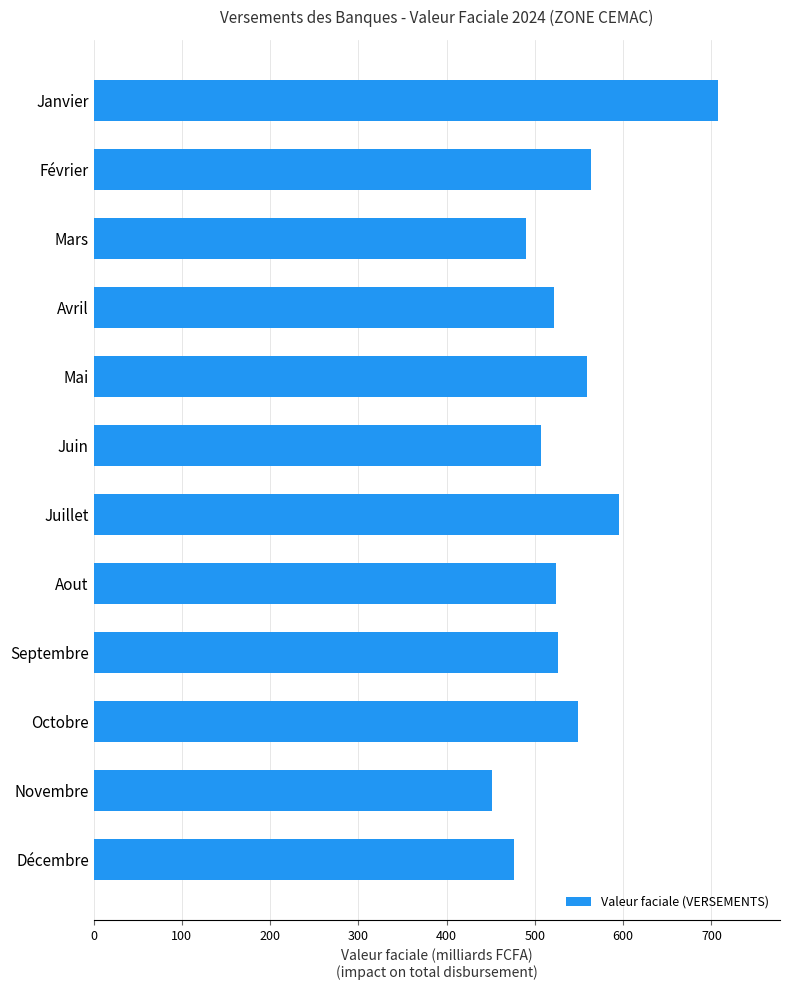

Are the bars horizontal?

Yes